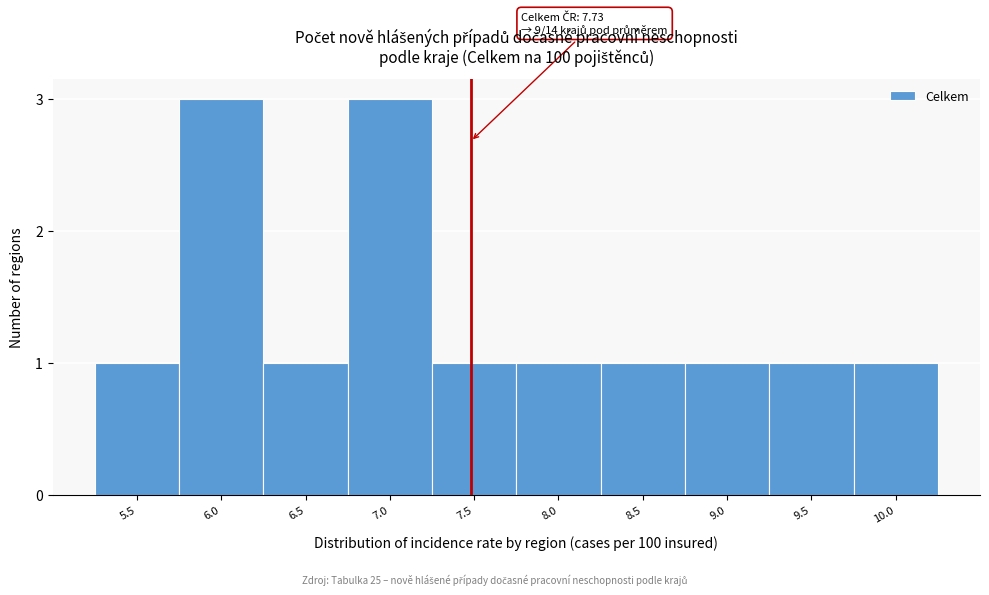

Reading left to right, what are all the values shown in this chart?

1	3	1	3	1	1	1	1	1	1